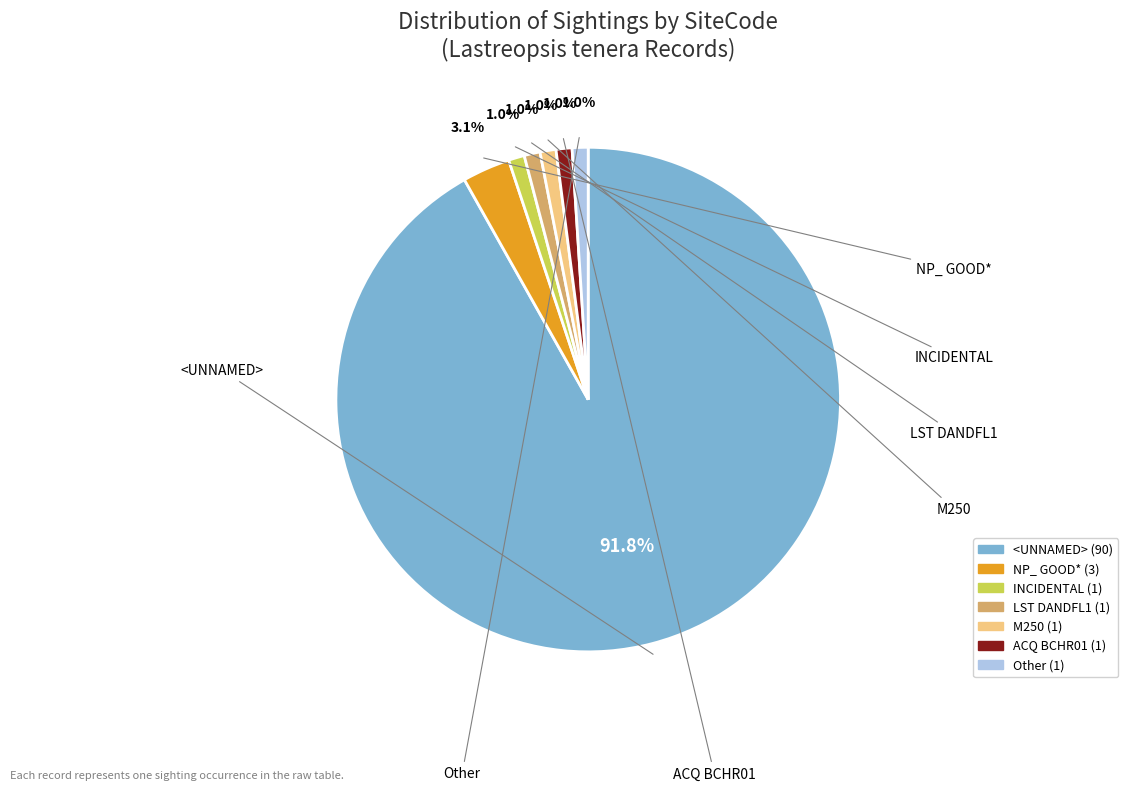

Is there any slice that represents more than half of the pie?

Yes